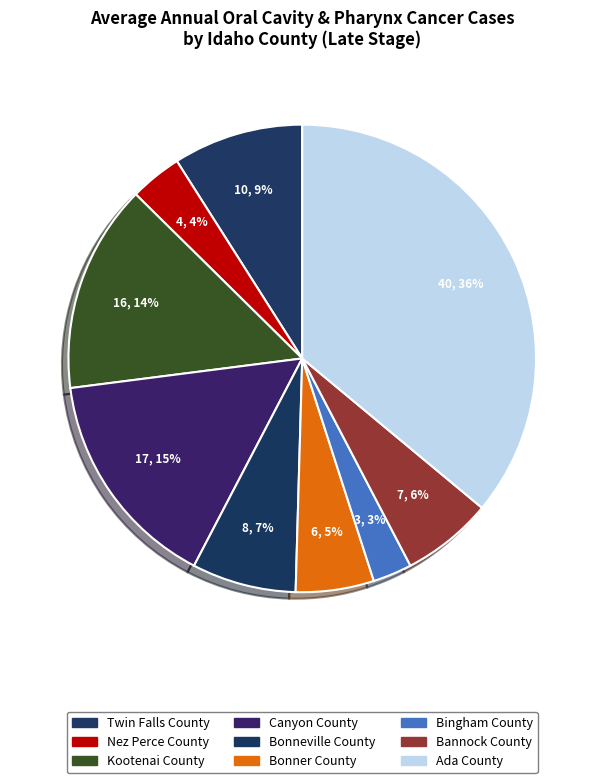

The Canyon County slice represents 8% of the pie. True or false?

False